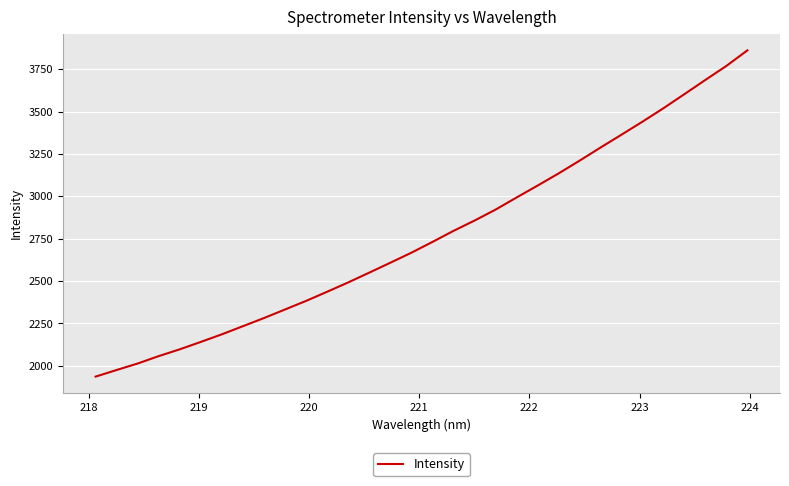

What is the maximum value shown in the chart?

3861.9